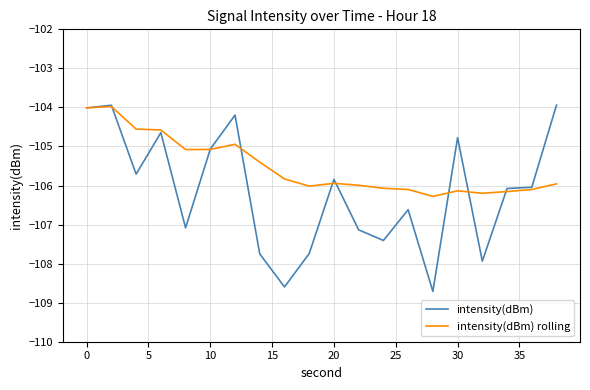

Which series has the largest total across all categories?

intensity(dBm) rolling